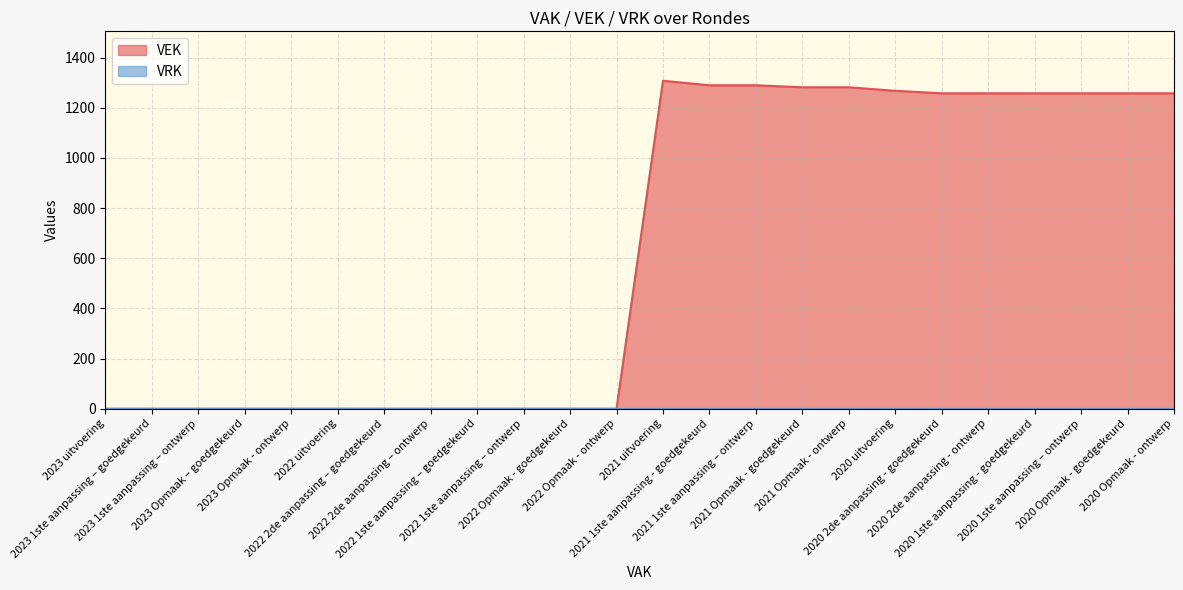

What is the change in value from 2022 2de aanpassing – ontwerp to 2020 2de aanpassing - ontwerp?

+1258